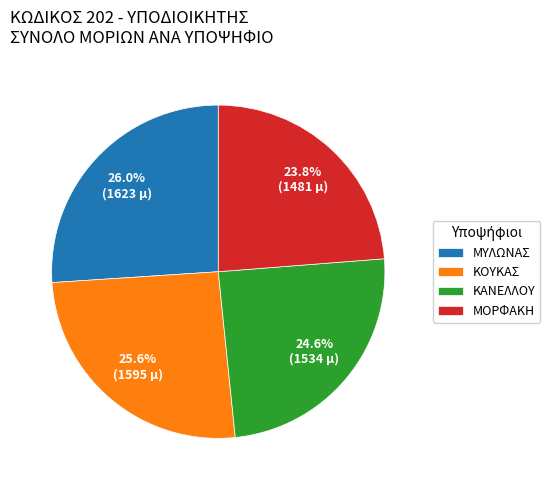

Does any single category account for the majority?

No